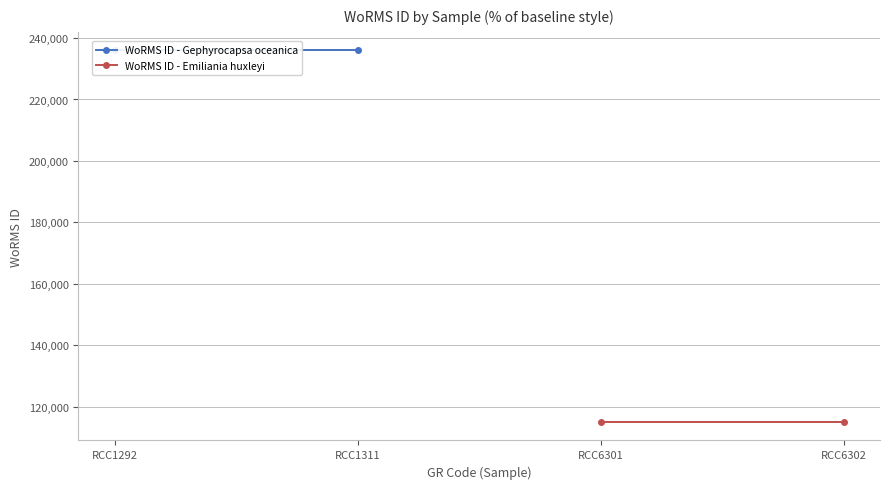

What is the lowest value of the WoRMS ID - Gephyrocapsa oceanica series?

235955